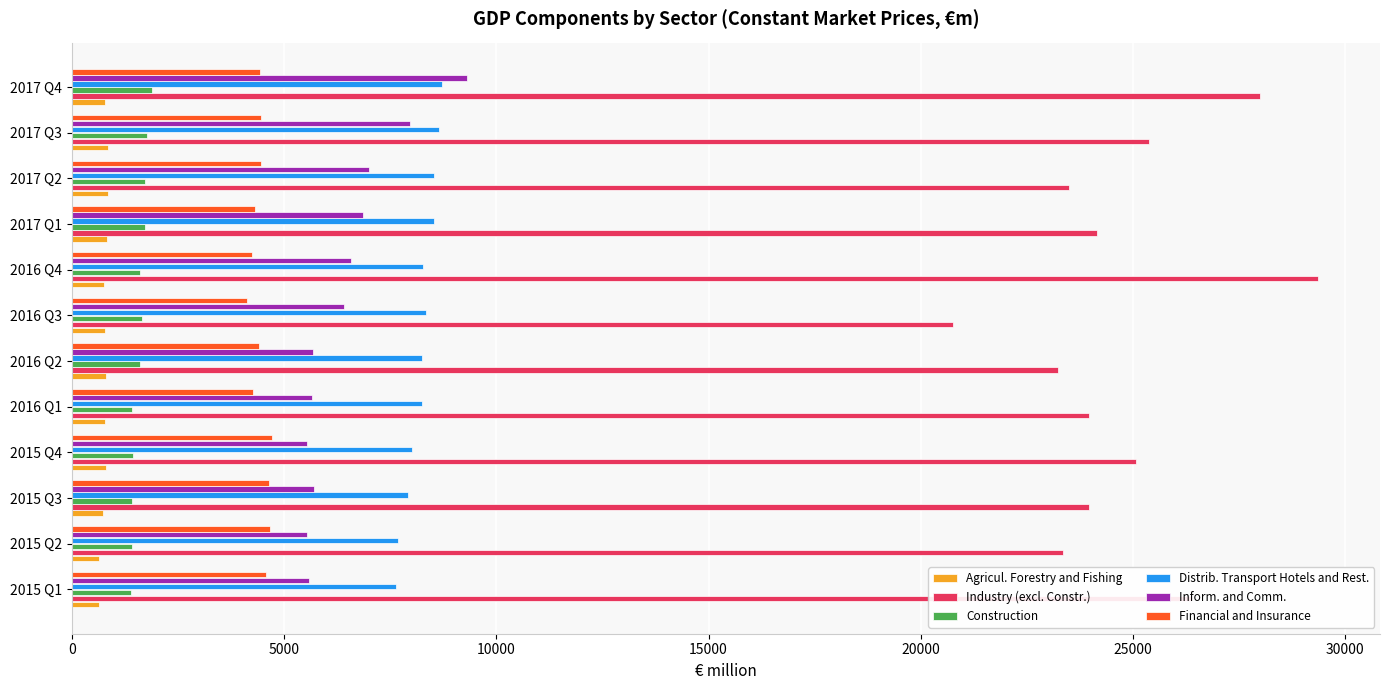

At which label does Industry (excl. Constr.) reach its peak?

2016 Q4